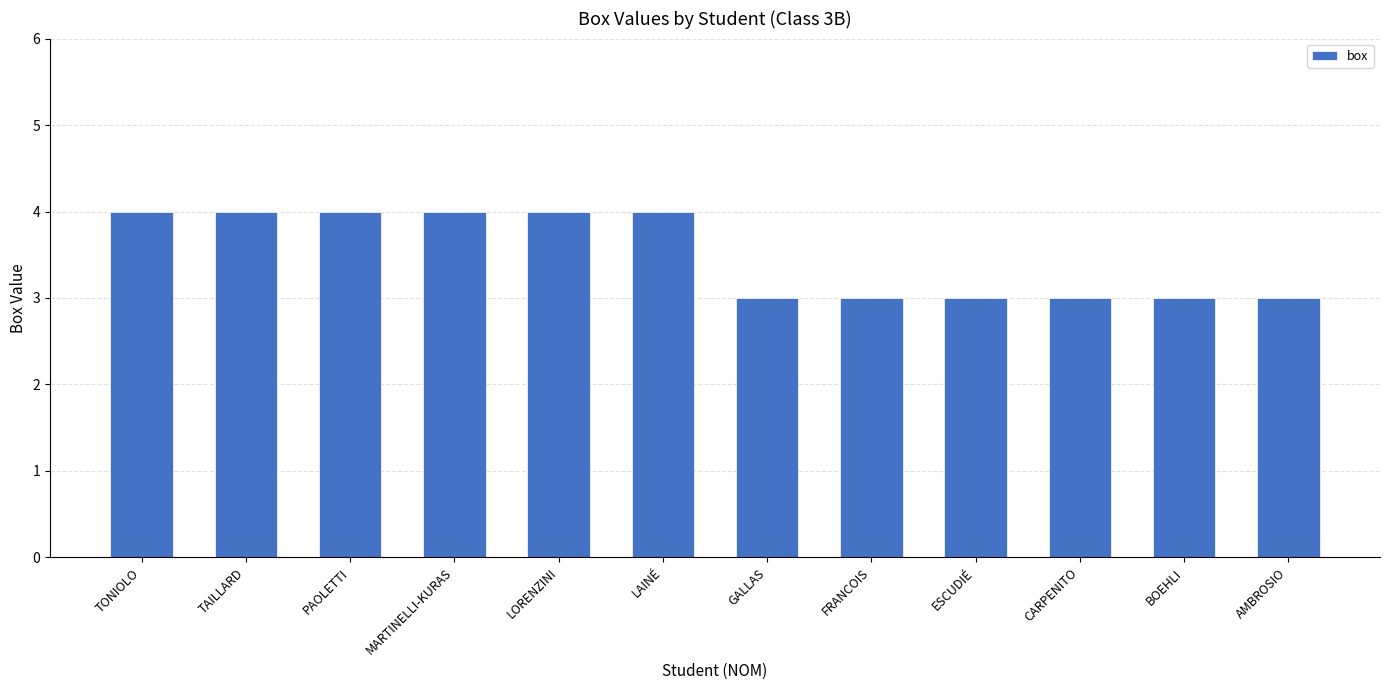

How many data points are less than 4?

6